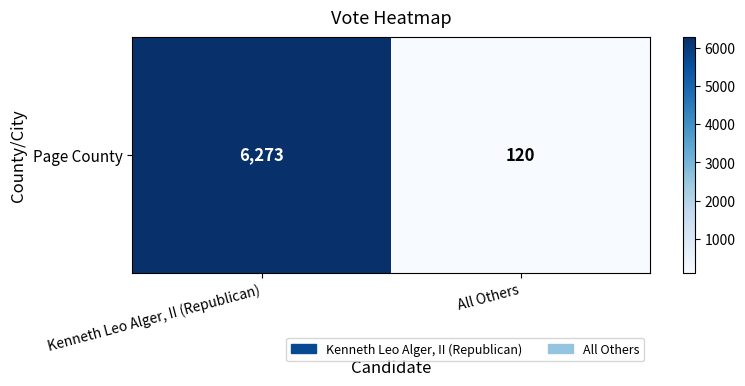

What is the maximum value shown in the chart?

6273